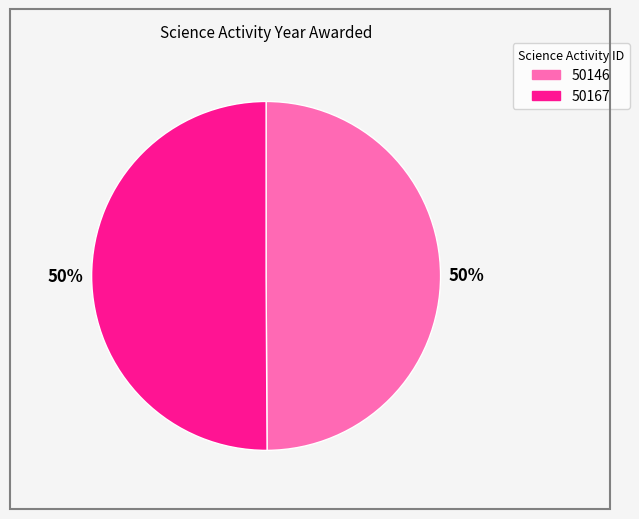

What percentage is the 50146 slice, to the nearest percent?

50%